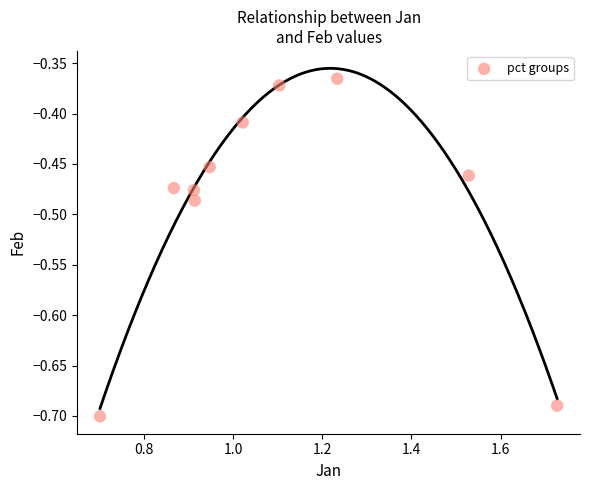

What is the range of Y values (max minus min)?

0.3